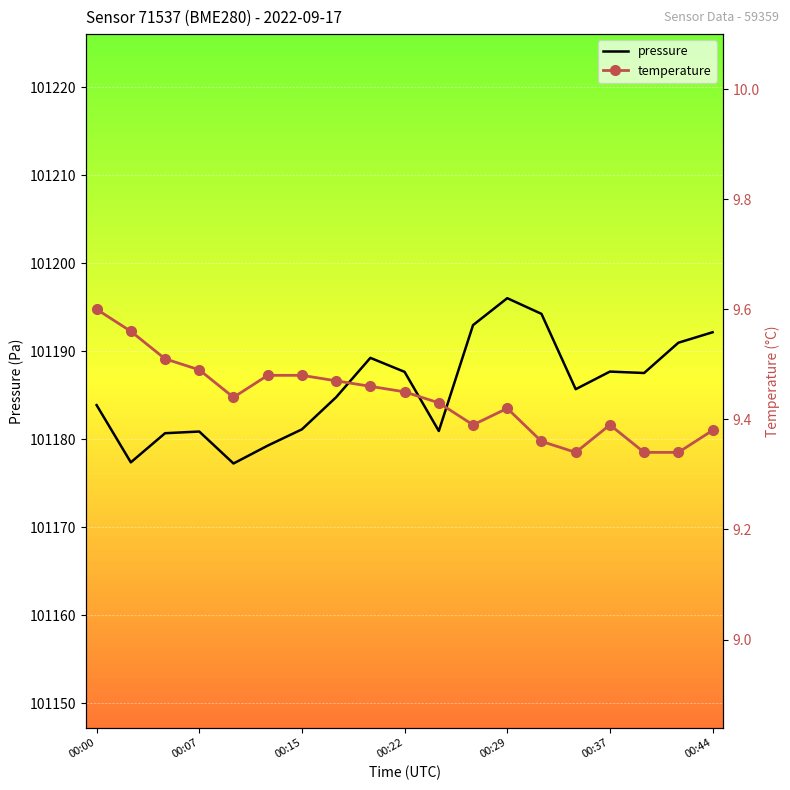

The value of pressure at 00:07 is 146630.5. True or false?

False